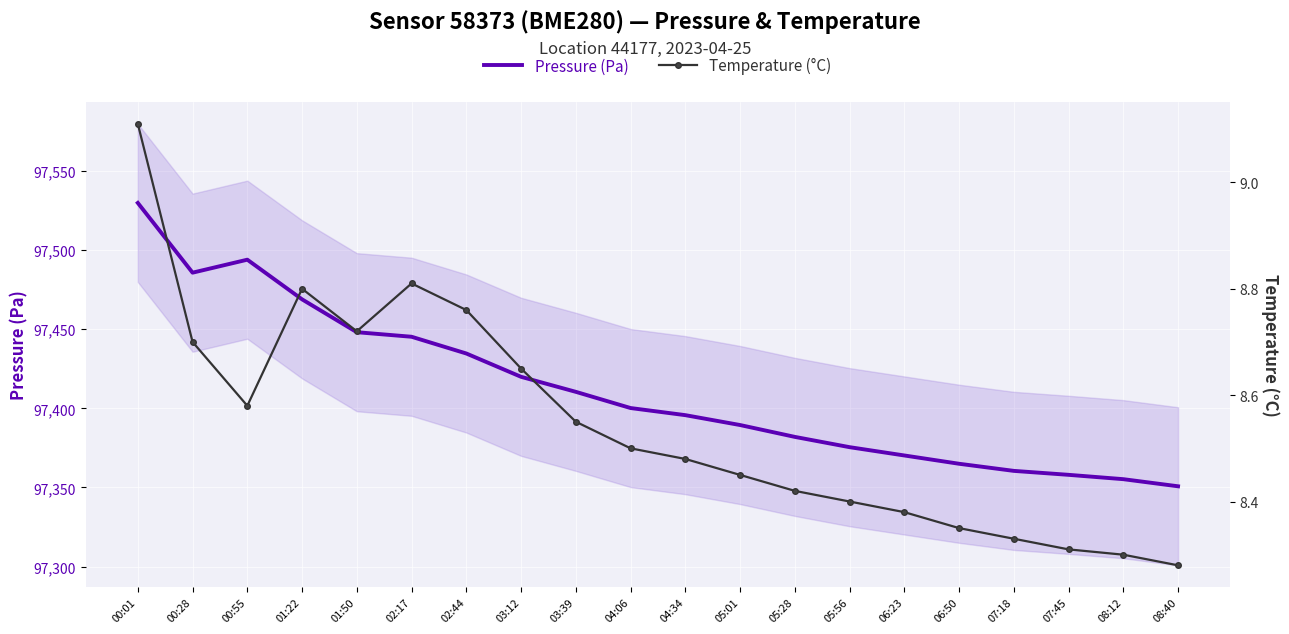

At which category does Temperature (°C) reach its first local peak?

01:22